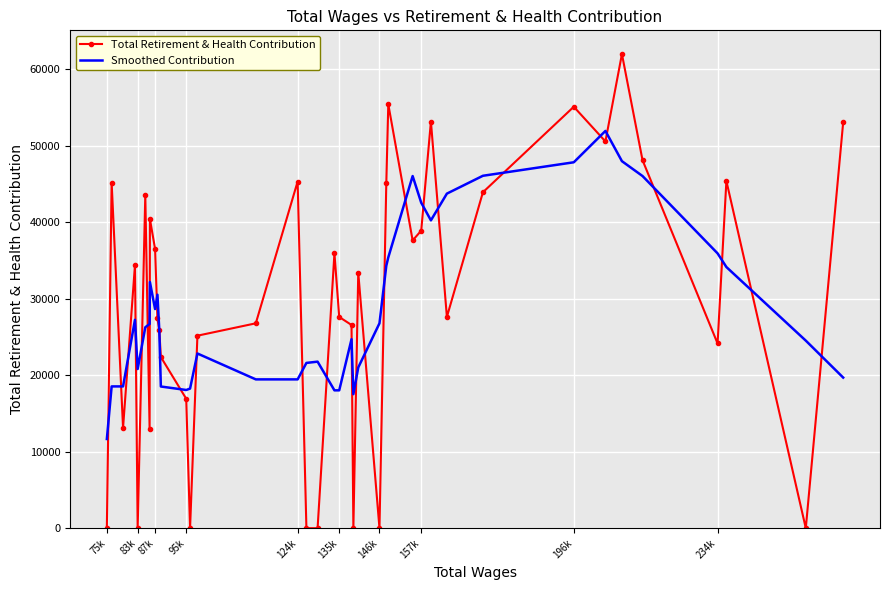

Which series has the largest range (max minus min)?

Total Retirement & Health Contribution